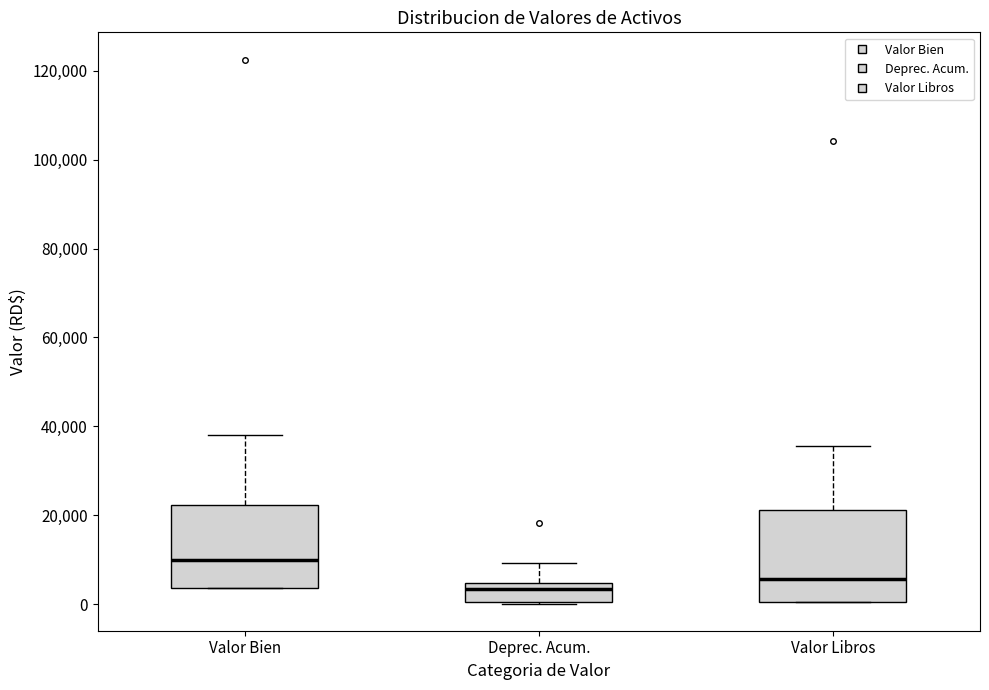

Reading left to right, read every box against the y-axis: the position of its median line, the range the box covers, and the ends of its whiskers. The values are not printed on the chart, so give them approximately, as read against the axis.

Valor Bien: median 10000, box 4000 to 22000, whiskers 4000 to 38000
Deprec. Acum.: median 4000 (just below the box's upper edge), box 0 to 4000, whiskers 0 to 10000
Valor Libros: median 6000, box 0 to 22000, whiskers 0 to 36000